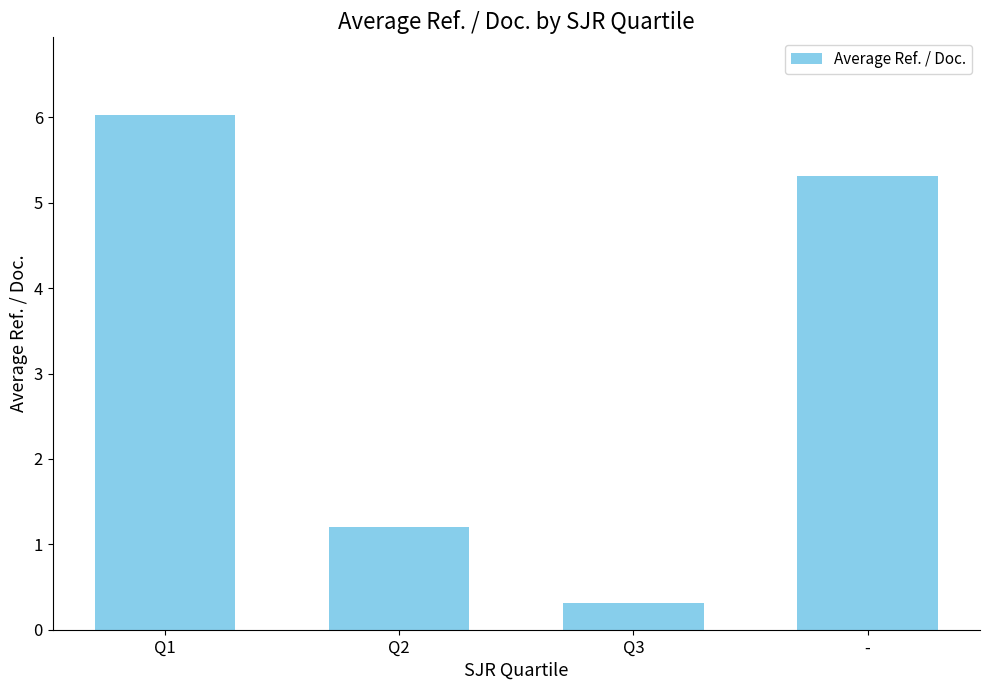

The chart shows a value of 1.6 at Q2. True or false?

False